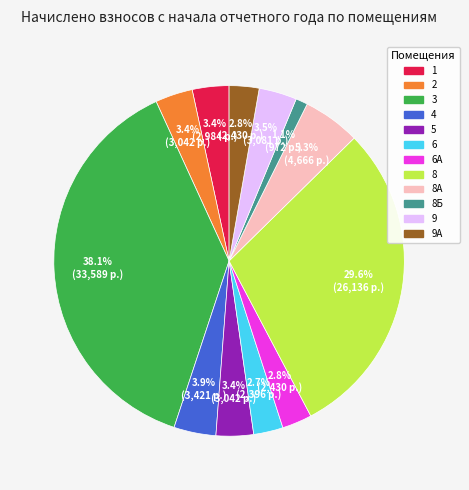

To the nearest percent, what is the combined percentage of 6 and 9?

6%